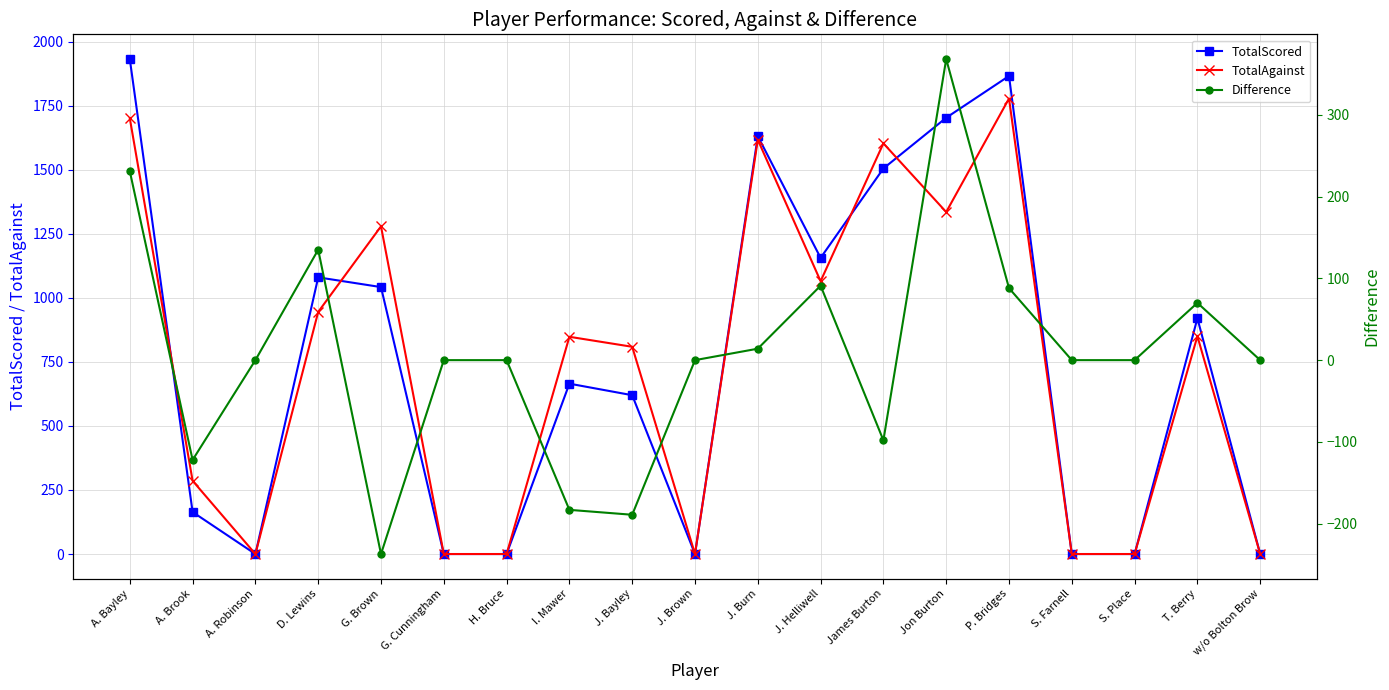

What is the total value across all series at Jon Burton?

3406